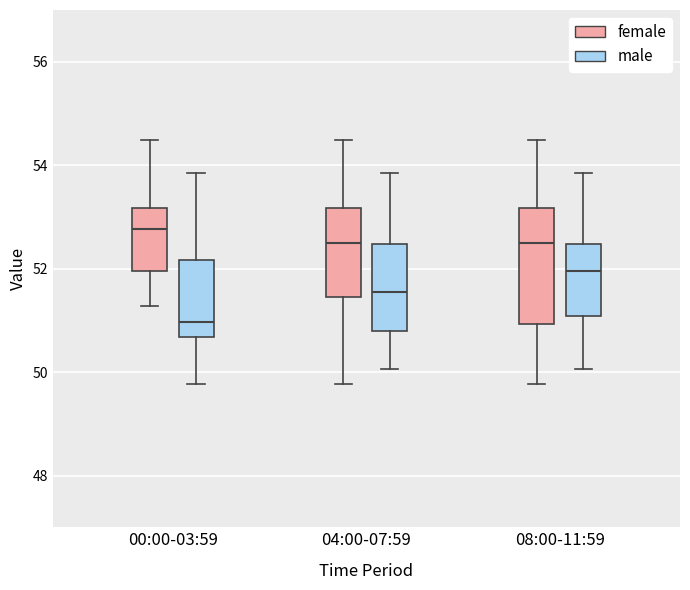

Which box is the tallest, from its lower edge to its upper edge?

08:00-11:59 (female)